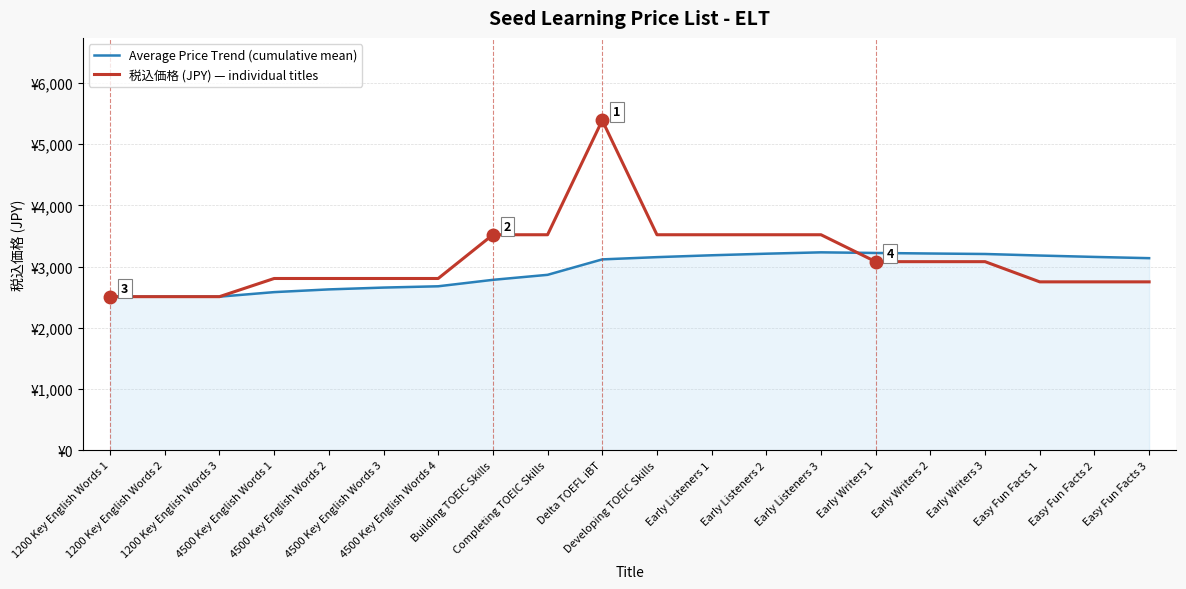

Which series ends up on top after the final intersection of 税込価格 (JPY) — individual titles and Average Price Trend (cumulative mean)?

Average Price Trend (cumulative mean)